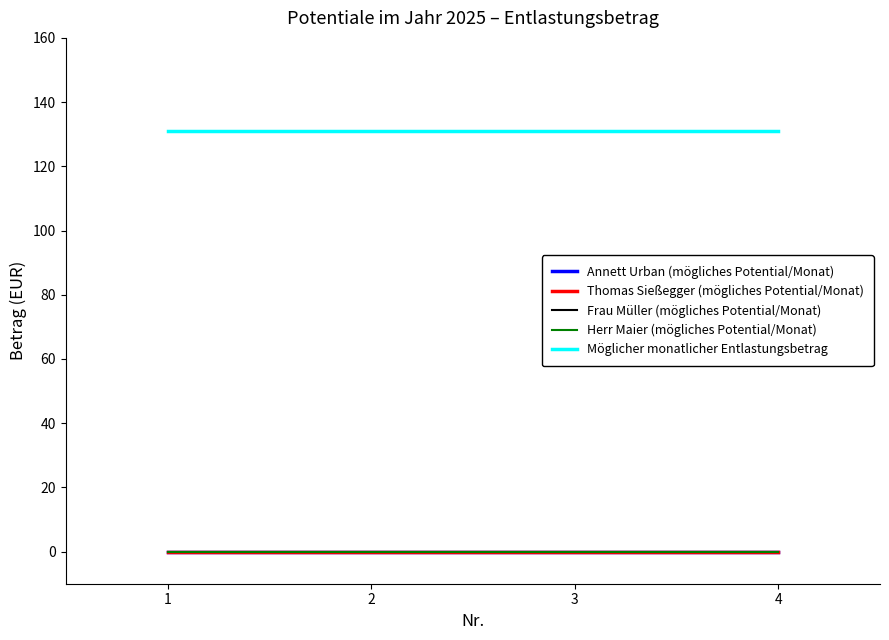

Does the chart display data point markers on the line(s)?

No